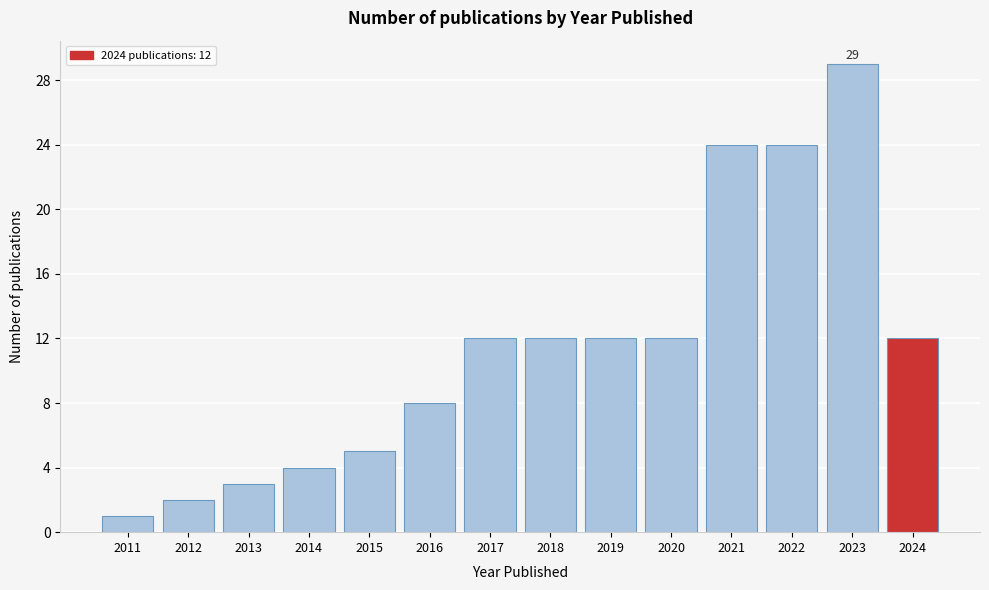

Reading left to right, list all the values displayed in this chart.

2011=1	2012=2	2013=3	2014=4	2015=5	2016=8	2017=12	2018=12	2019=12	2020=12	2021=24	2022=24	2023=29	2024=12